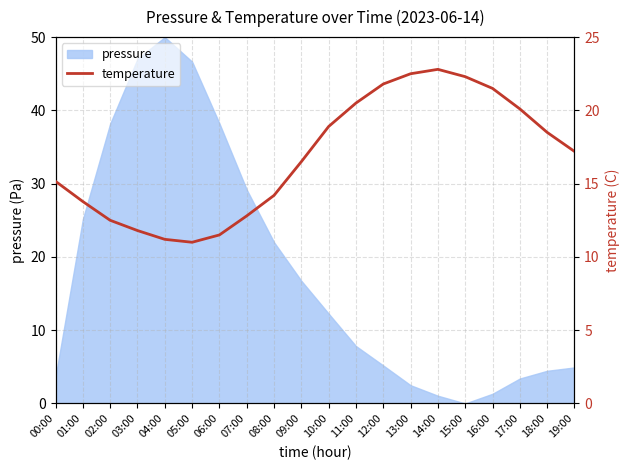

What is the difference between the maximum and minimum values?

11.8